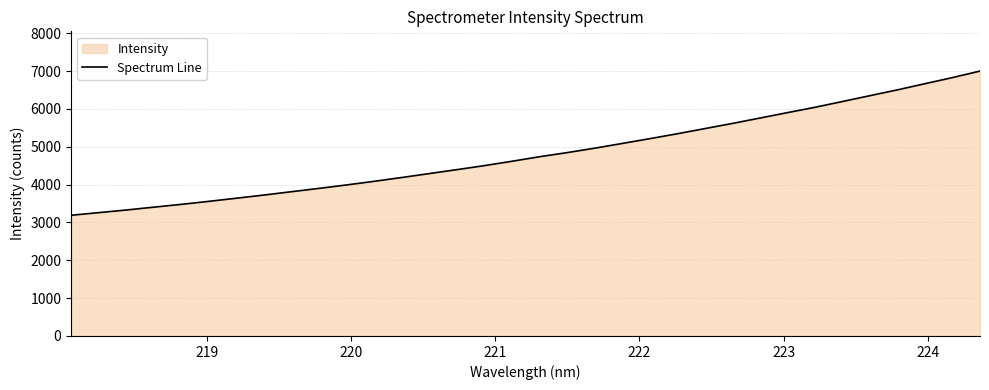

What is the maximum value shown in the chart?

6999.1